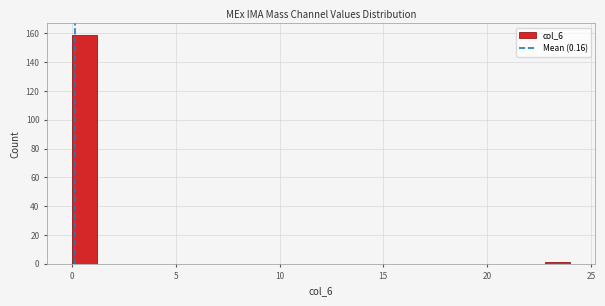

Around what value on the x-axis is the tallest bar? Give the approximate position of its centre, as read against the axis.

0.5